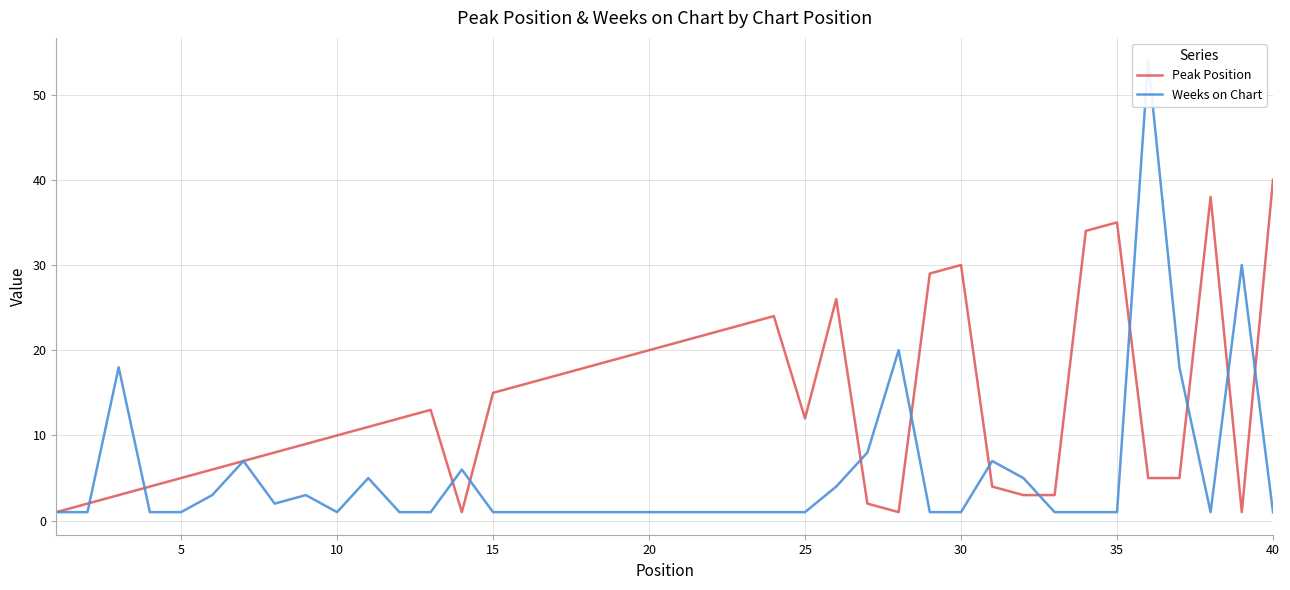

What is the maximum value for Weeks on Chart?

54